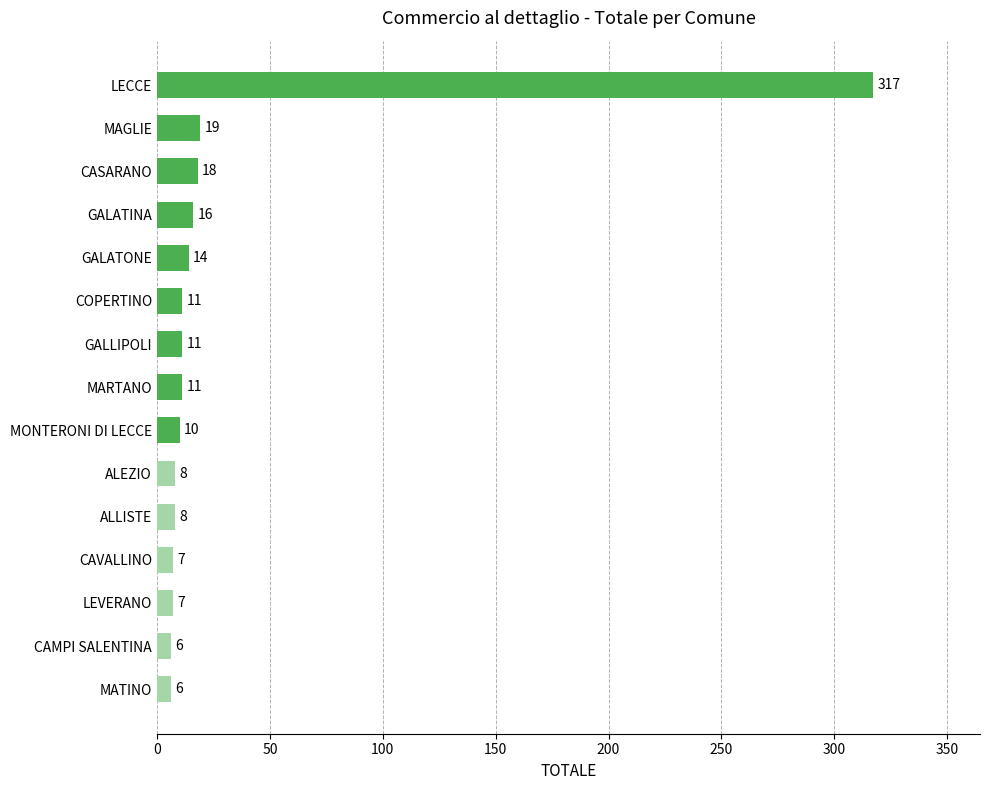

The value at CASARANO is 18. True or false?

True